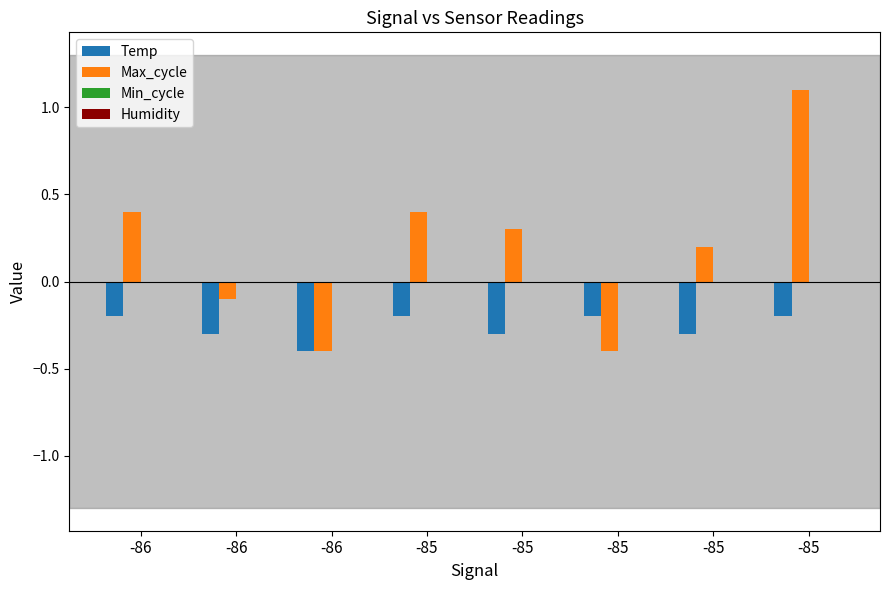

Reading left to right, list all the values displayed in this chart.

Temp: -86=-0.2	-86=-0.3	-86=-0.4	-85=-0.2	-85=-0.3	-85=-0.2	-85=-0.3	-85=-0.2
Max_cycle: -86=0.4	-86=-0.1	-86=-0.4	-85=0.4	-85=0.3	-85=-0.4	-85=0.2	-85=1.1
Min_cycle: -86=0.0	-86=0.0	-86=0.0	-85=0.0	-85=0.0	-85=0.0	-85=0.0	-85=0.0
Humidity: -86=0.0	-86=0.0	-86=0.0	-85=0.0	-85=0.0	-85=0.0	-85=0.0	-85=0.0